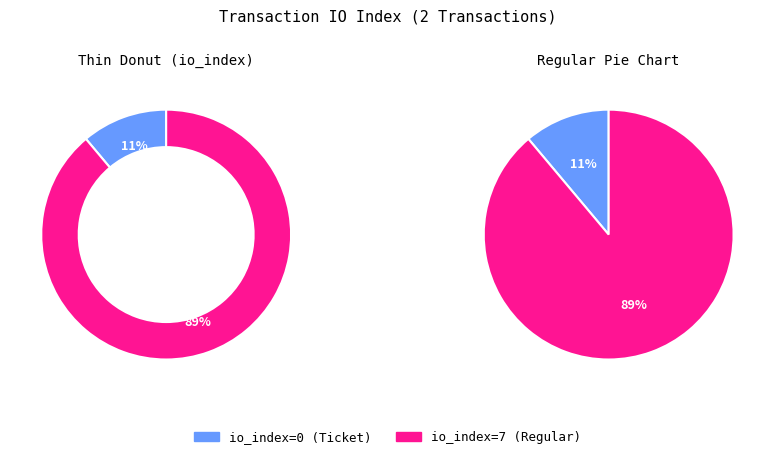

Which category has the biggest portion of the pie?

io_index=7 (Regular)